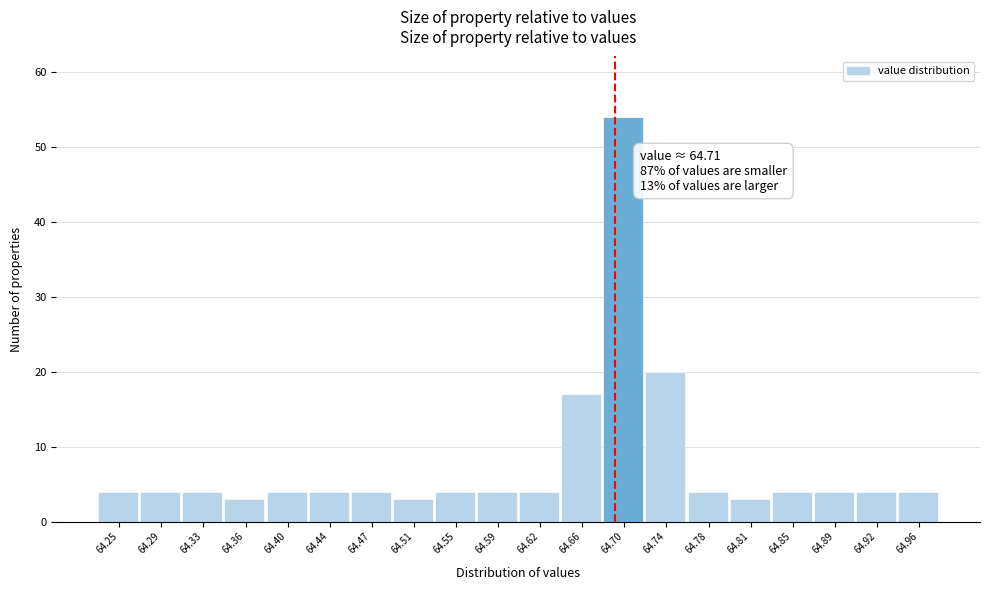

Reading left to right, transcribe all the data shown in this chart.

4	4	4	3	4	4	4	3	4	4	4	17	54	20	4	3	4	4	4	4